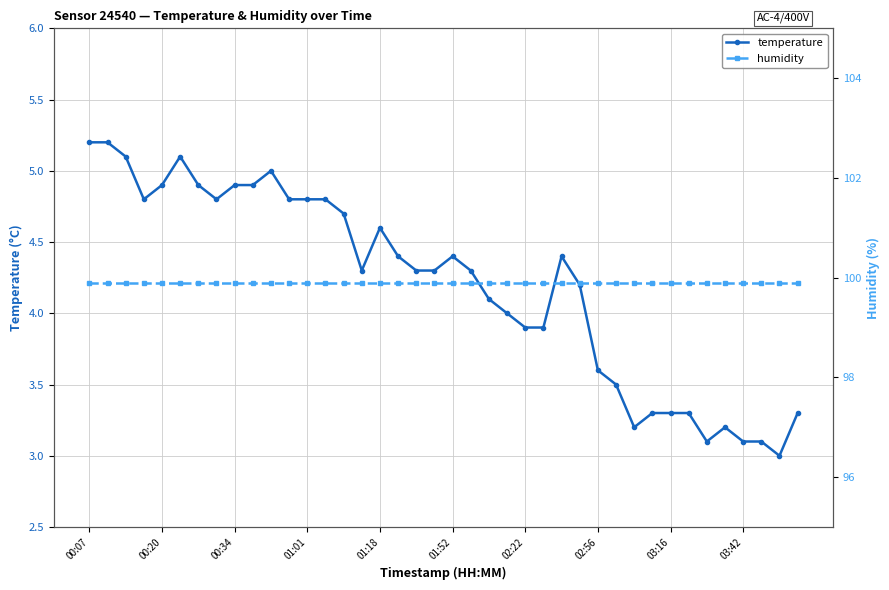

True or false: temperature has more than 2 points higher than both neighbors.

True